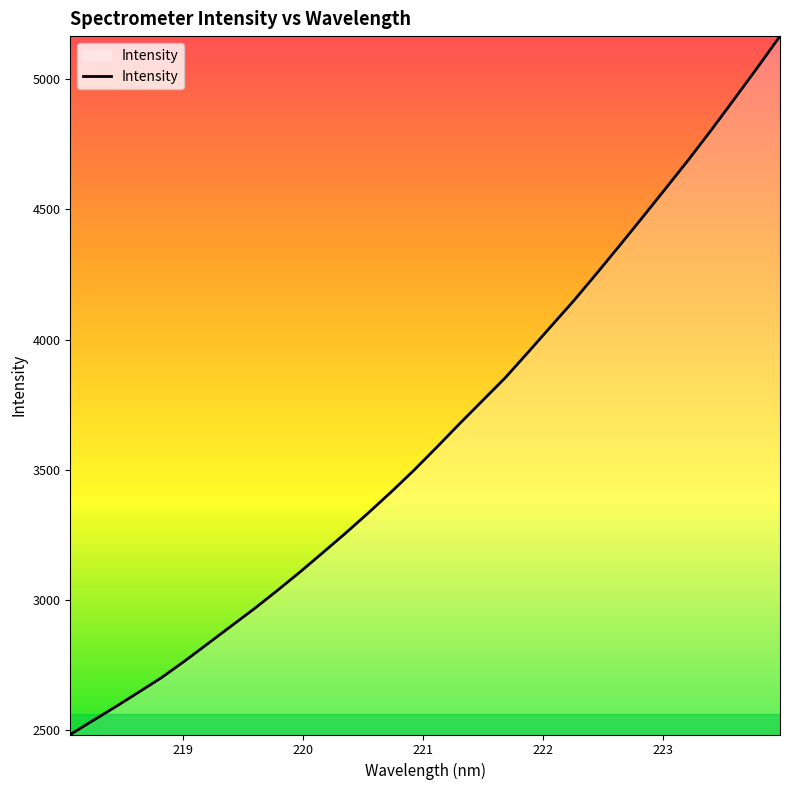

What is the greatest value displayed?

5166.0